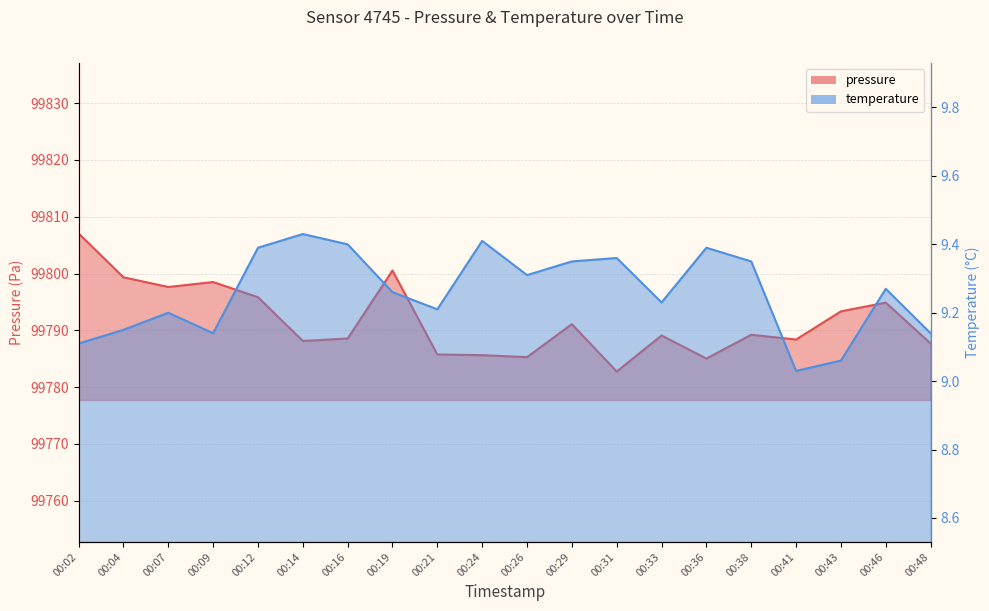

At which label is temperature closest to 9?

00:41